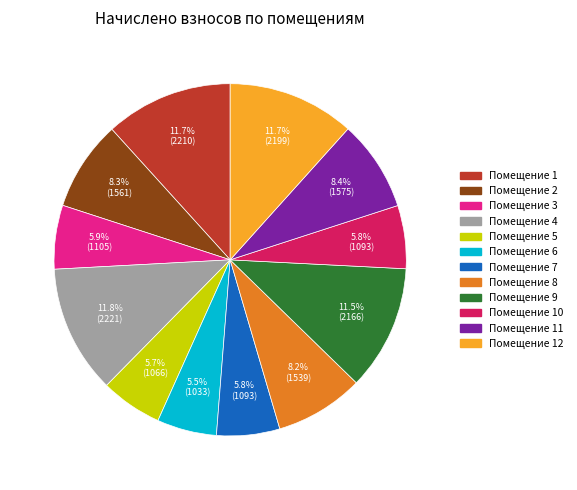

To the nearest percent, what is the difference between the largest and smallest slice percentages?

6%